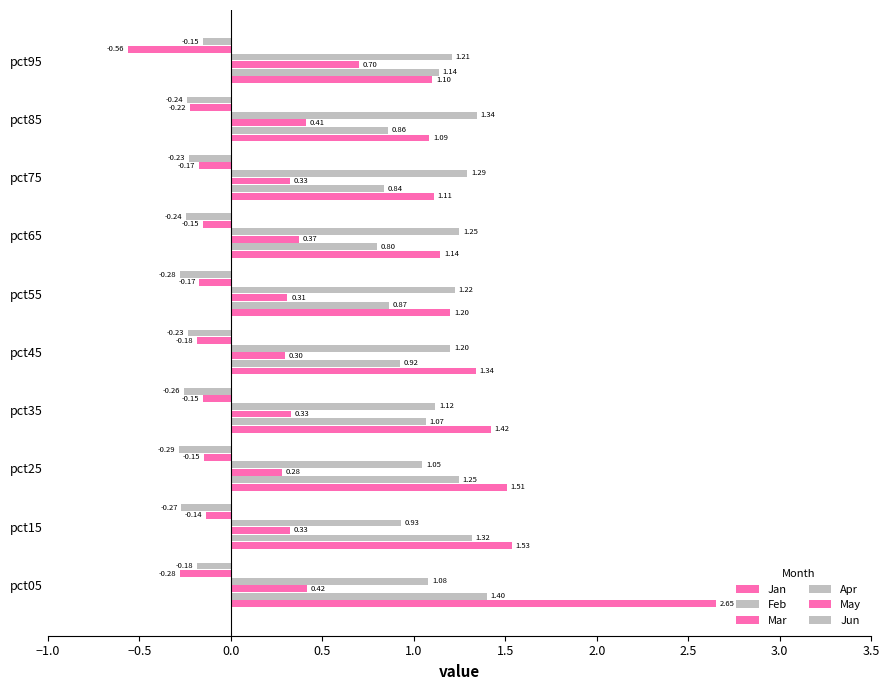

Count the number of categories in the chart.

10